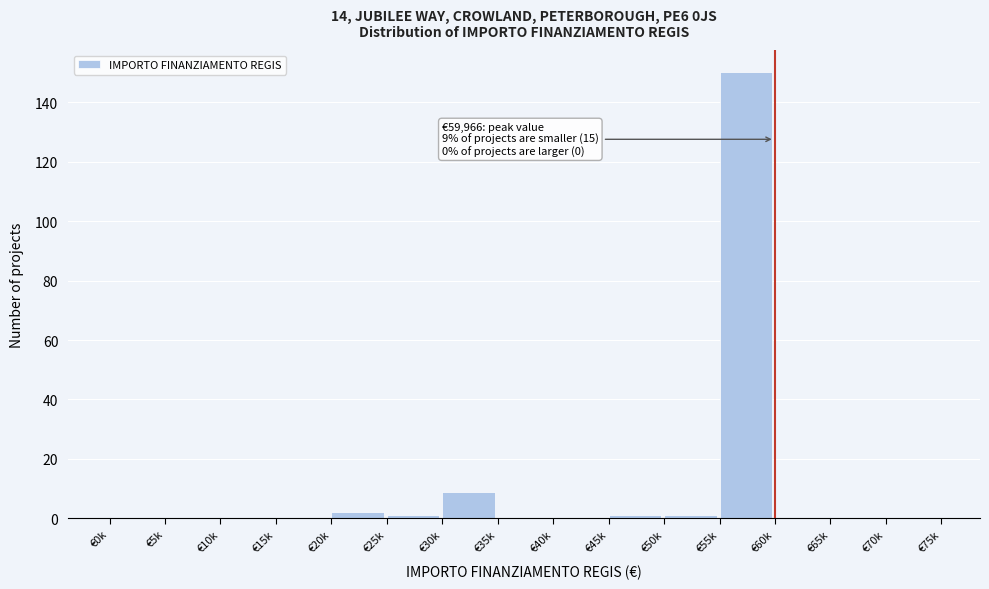

Reading left to right, transcribe all the data shown in this chart.

€0k=0	€5k=0	€10k=0	€15k=0	€20k=2	€25k=1	€30k=9	€35k=0	€40k=0	€45k=1	€50k=1	€55k=150	€60k=0	€65k=0	€70k=0